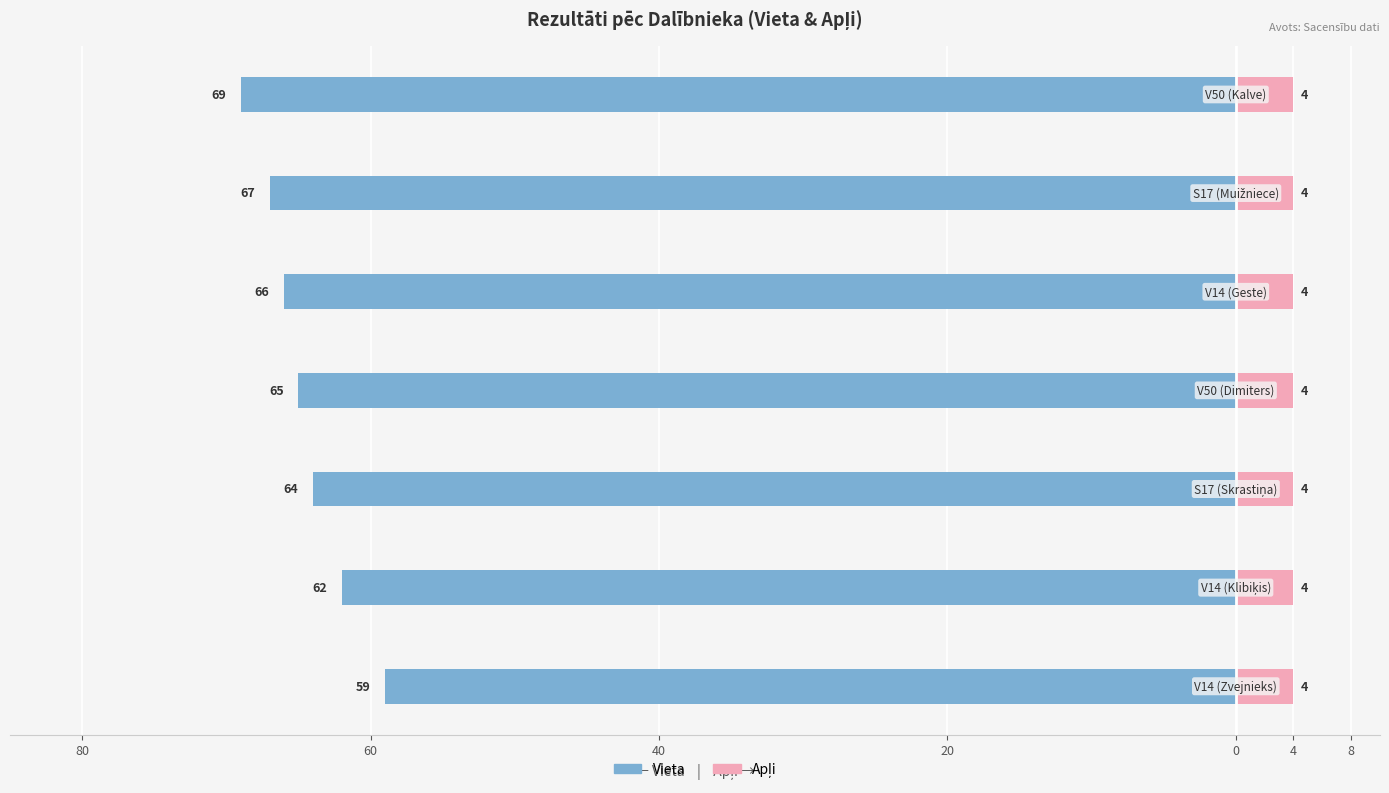

Which series has the largest range (max minus min)?

Vieta